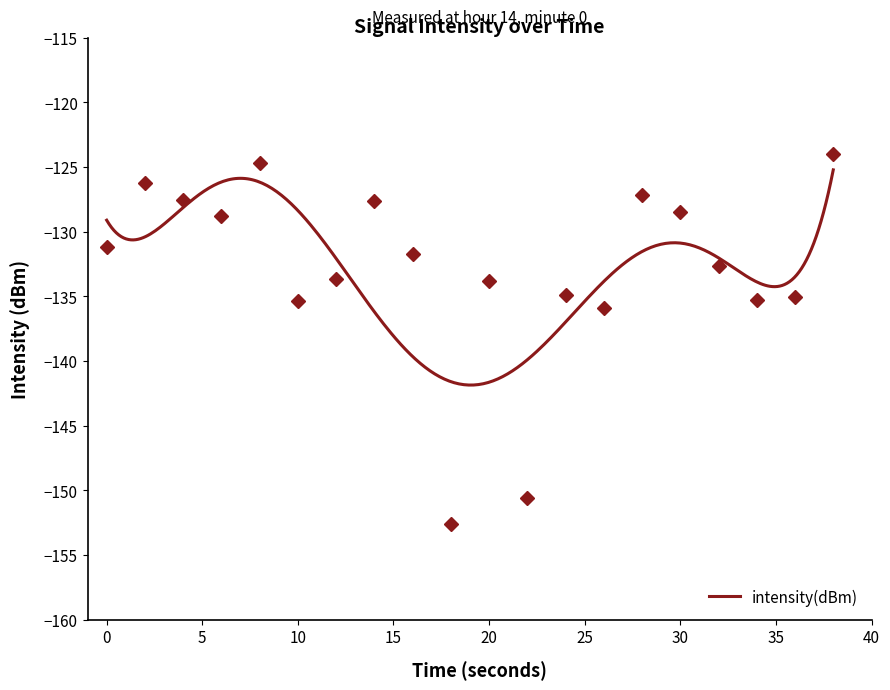

What is the value of the 6th point from the left?

-135.4